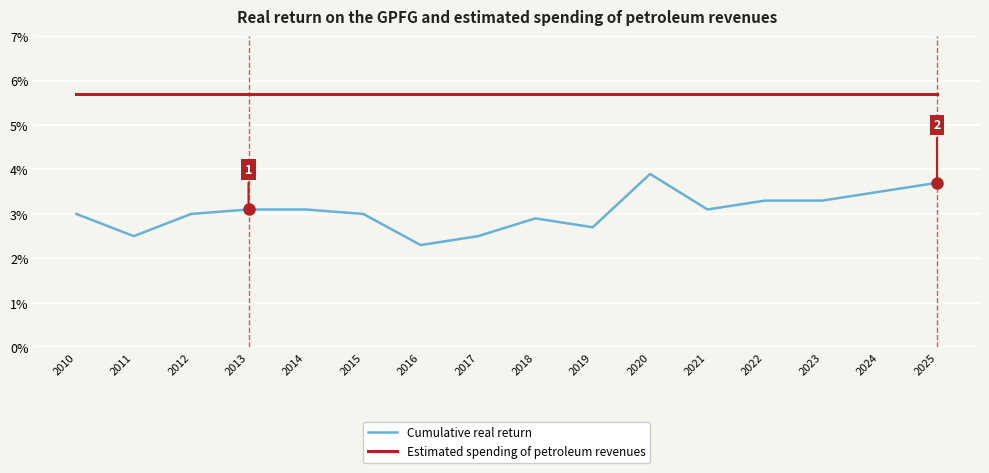

What value does the Estimated spending of petroleum revenues series have at 2016?

5.7